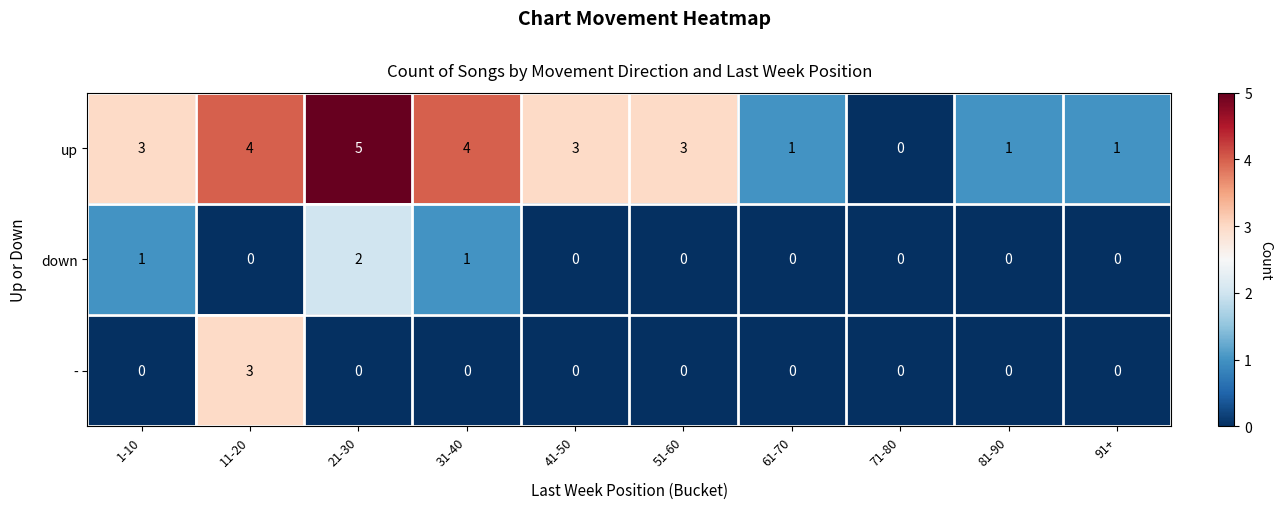

Which series has the widest spread of values?

up